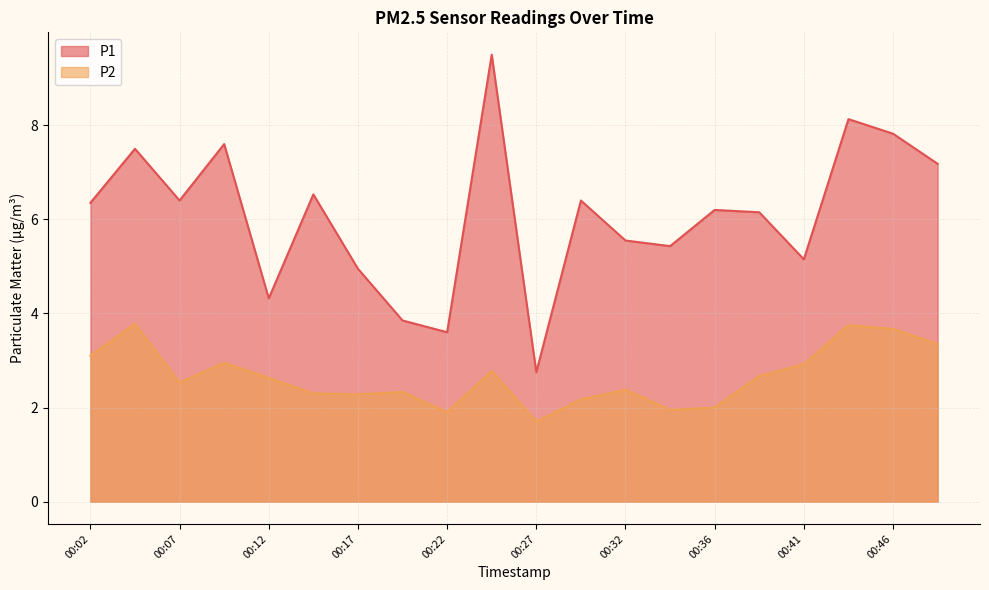

In P2, how many points are lower than both neighbors (excluding endpoints)?

5